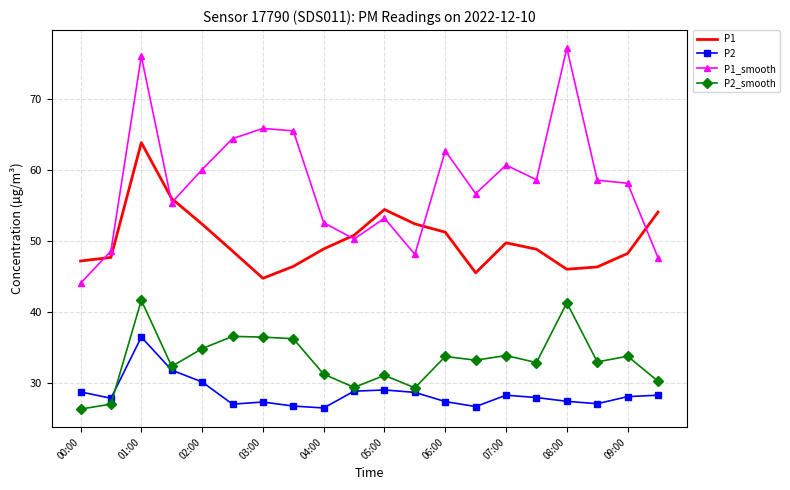

Which series has the largest range (max minus min)?

P1_smooth